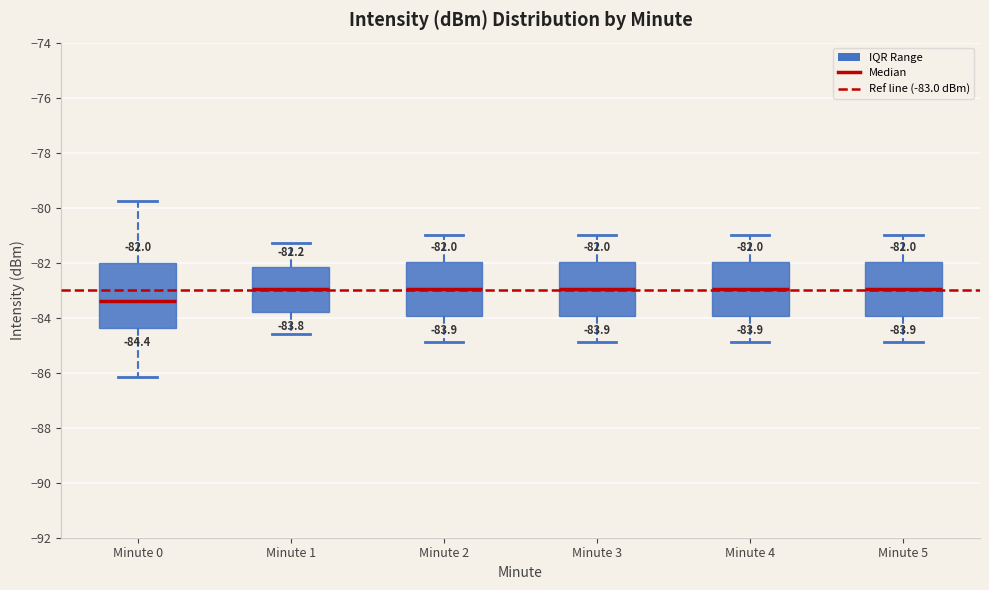

Which box is the tallest, from its lower edge to its upper edge?

Minute 0